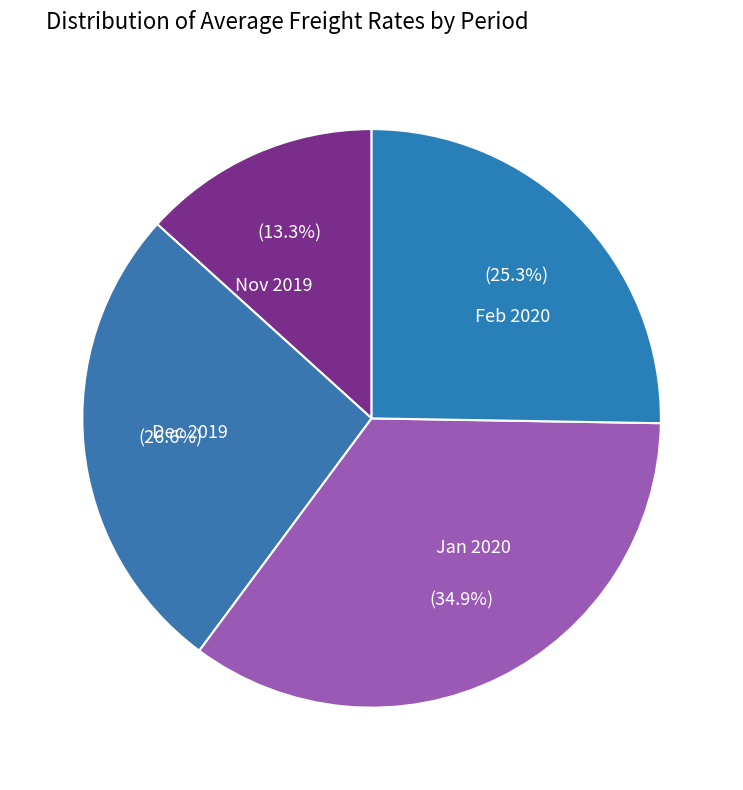

How many segments does this pie chart have?

4